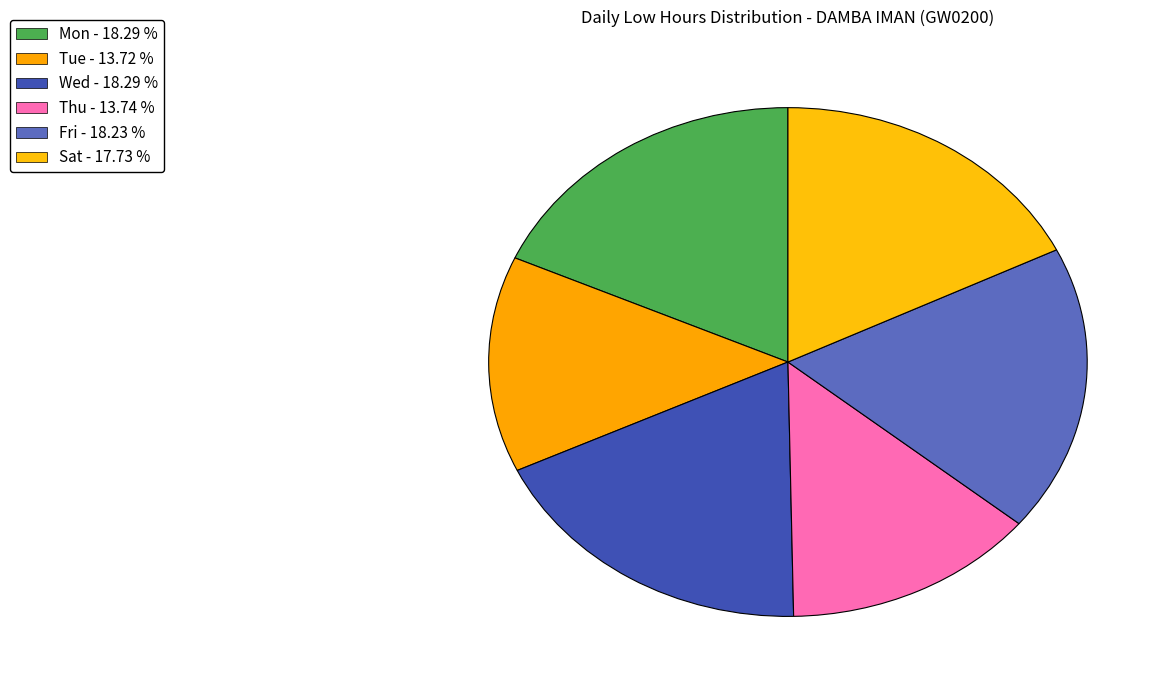

How many segments does this pie chart have?

6